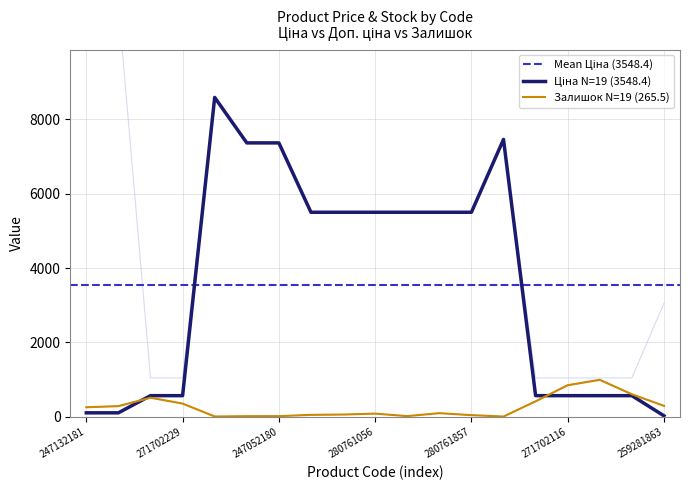

What is the total value across all series at 247132181?

11421.6